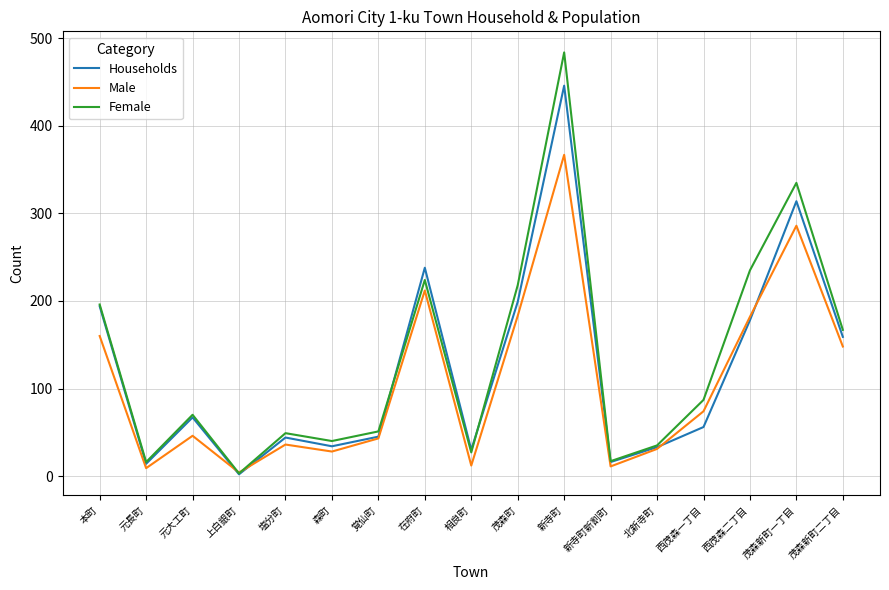

How many values in the Female series are below 70?

8